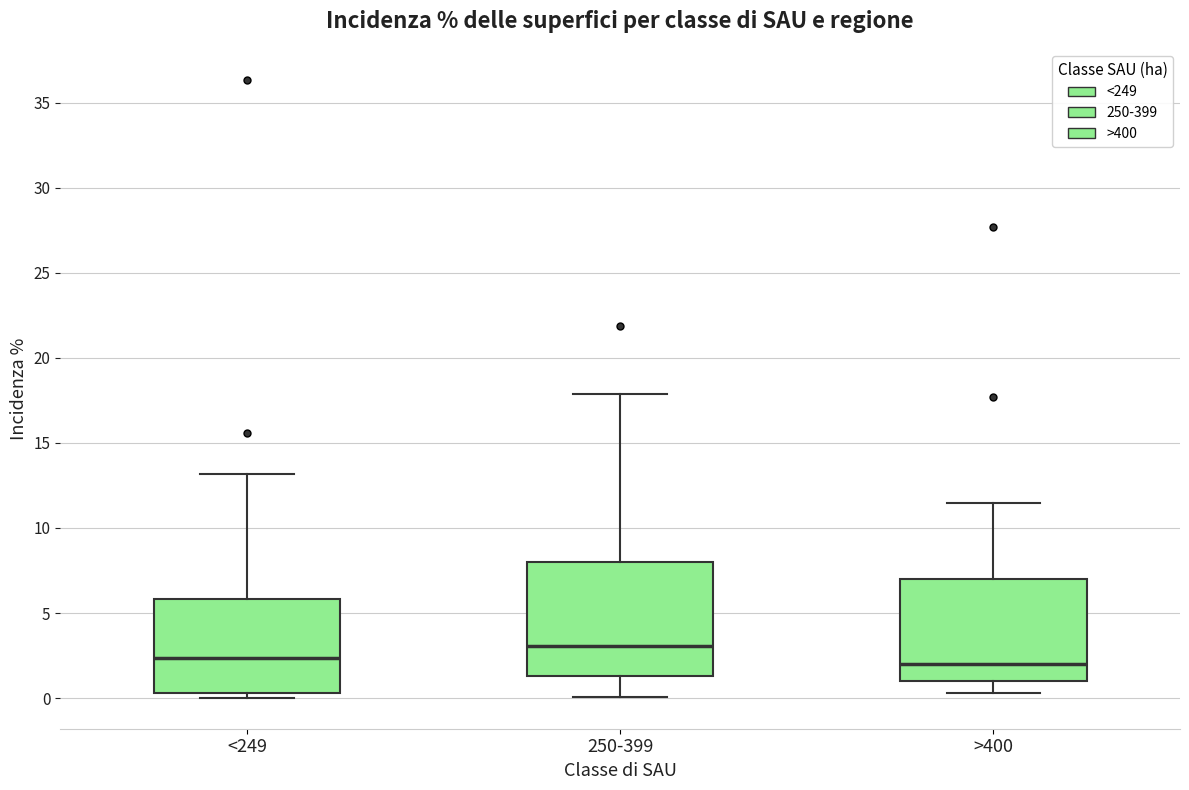

Reading left to right, transcribe this box plot: for each box, give where its median line is, the range the box spans, and where its two whiskers end, as read against the y-axis. The values are not printed on the chart, so give them approximately, as read against the axis.

<249: median 2.5, box 0.5 to 6.0, whiskers 0.0 to 13.0
250-399: median 3.0, box 1.5 to 8.0, whiskers 0.0 to 18.0
>400: median 2.0, box 1.0 to 7.0, whiskers 0.5 to 11.5